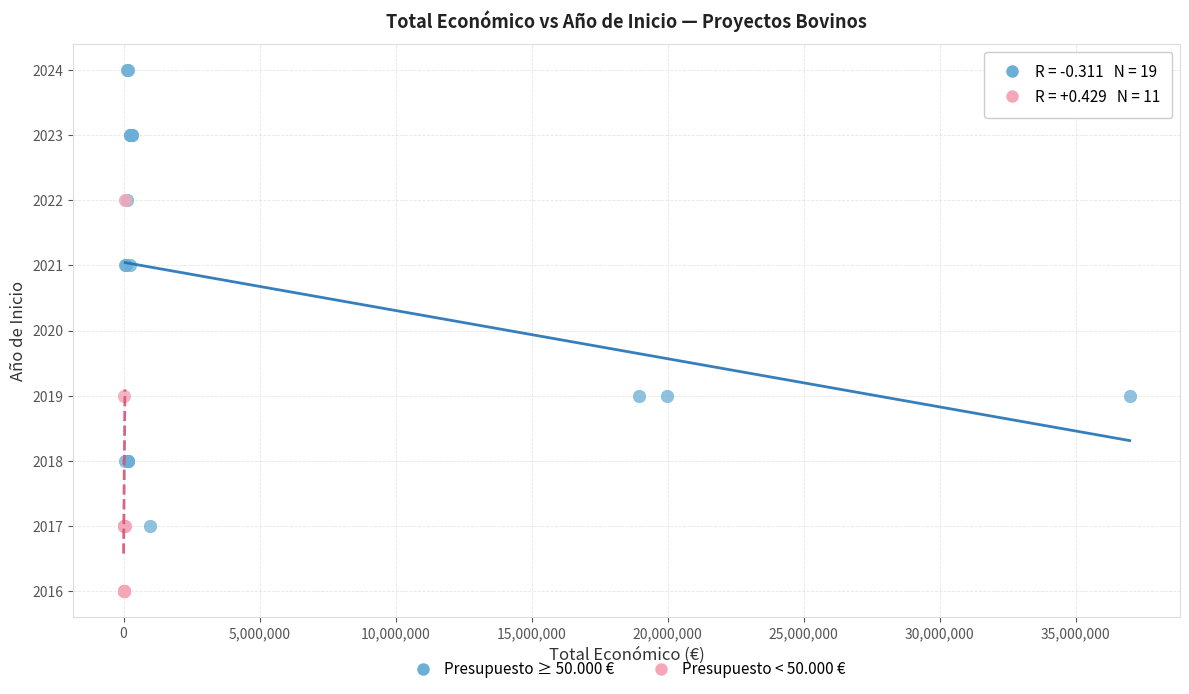

Which series has the largest Y range (max minus min)?

Presupuesto ≥ 50.000 €